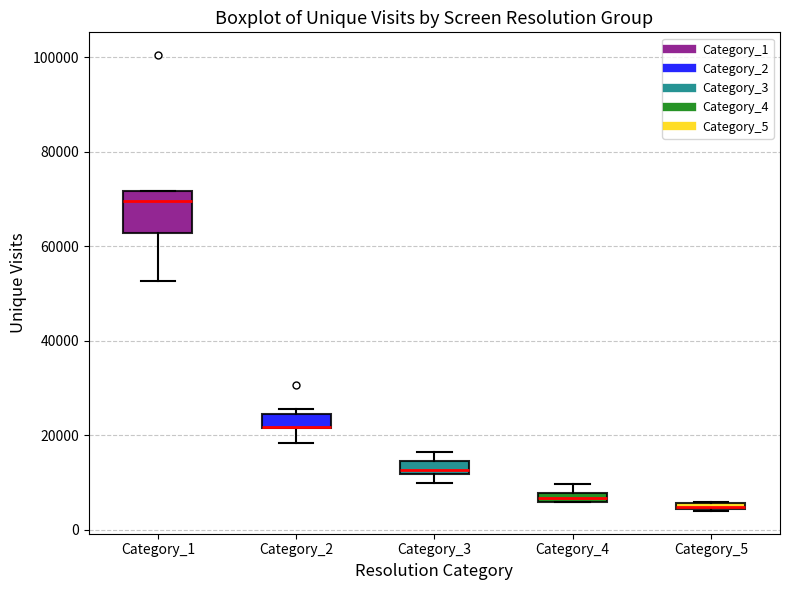

Where does the median line of the box for Category_1 sit on the y-axis? The values are not printed on the chart, so give them approximately, as read against the axis.

70000